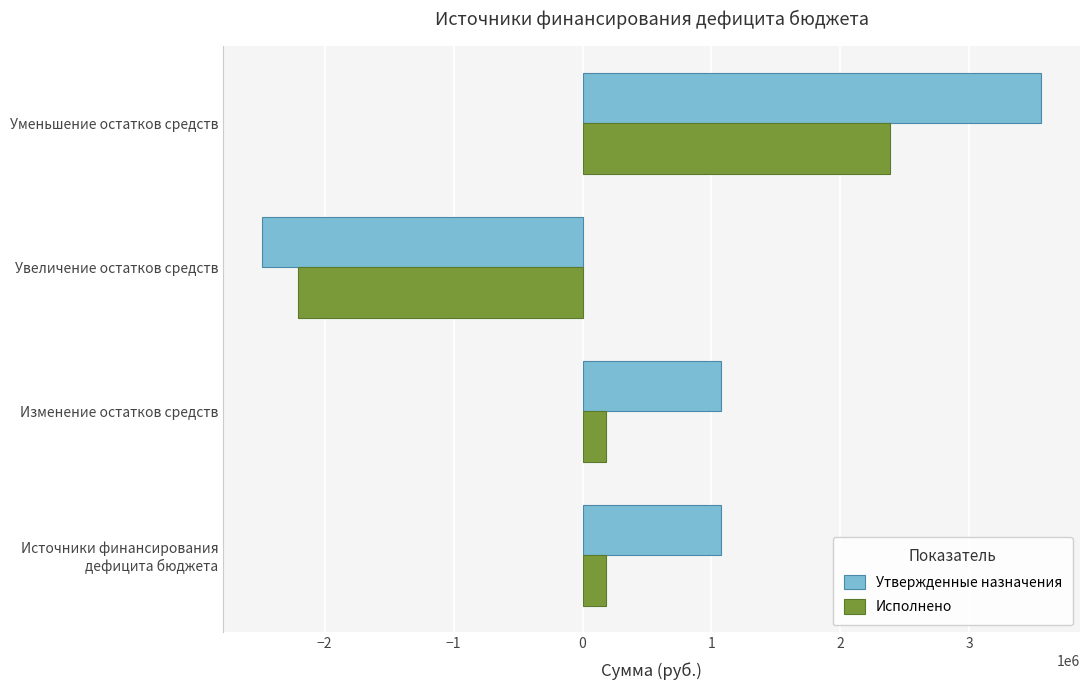

At Изменение остатков средств, list the series in order from largest to smallest.

Утвержденные назначения, Исполнено